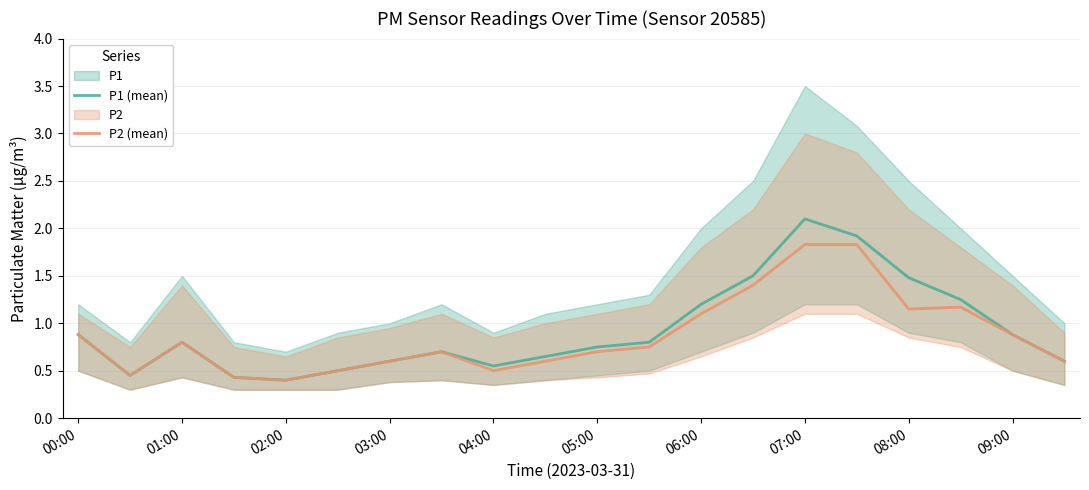

True or false: P1 (mean) and P2 (mean) intersect in this chart.

False